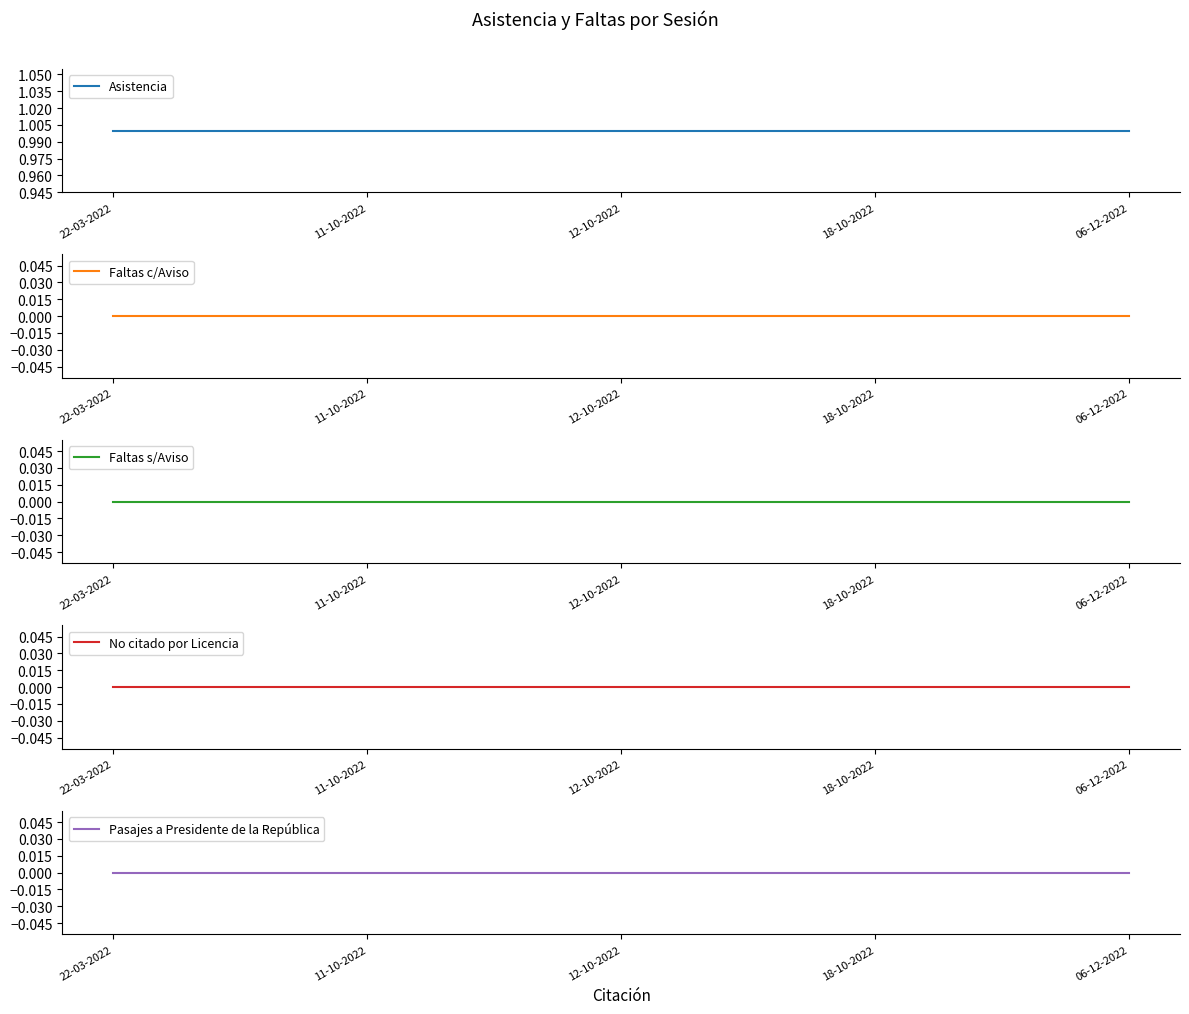

Which label corresponds to the smallest value in the chart?

22-03-2022